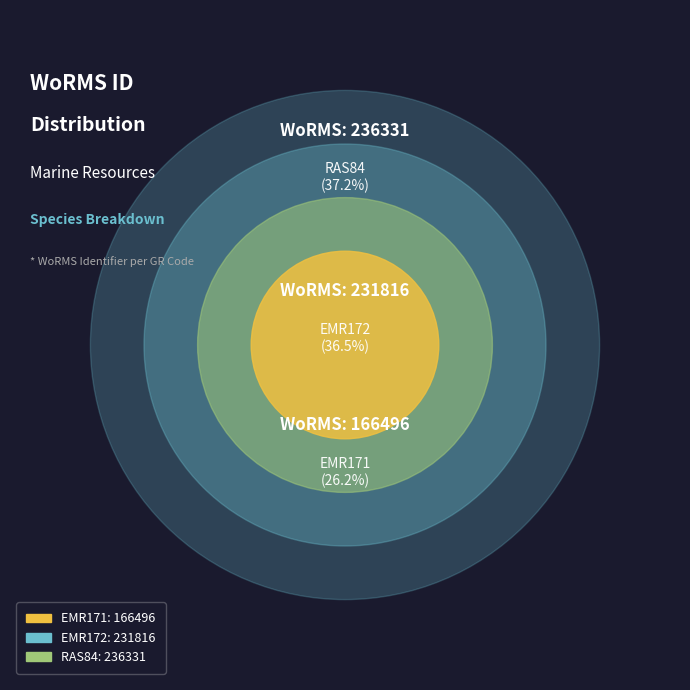

Does any single category account for the majority?

No